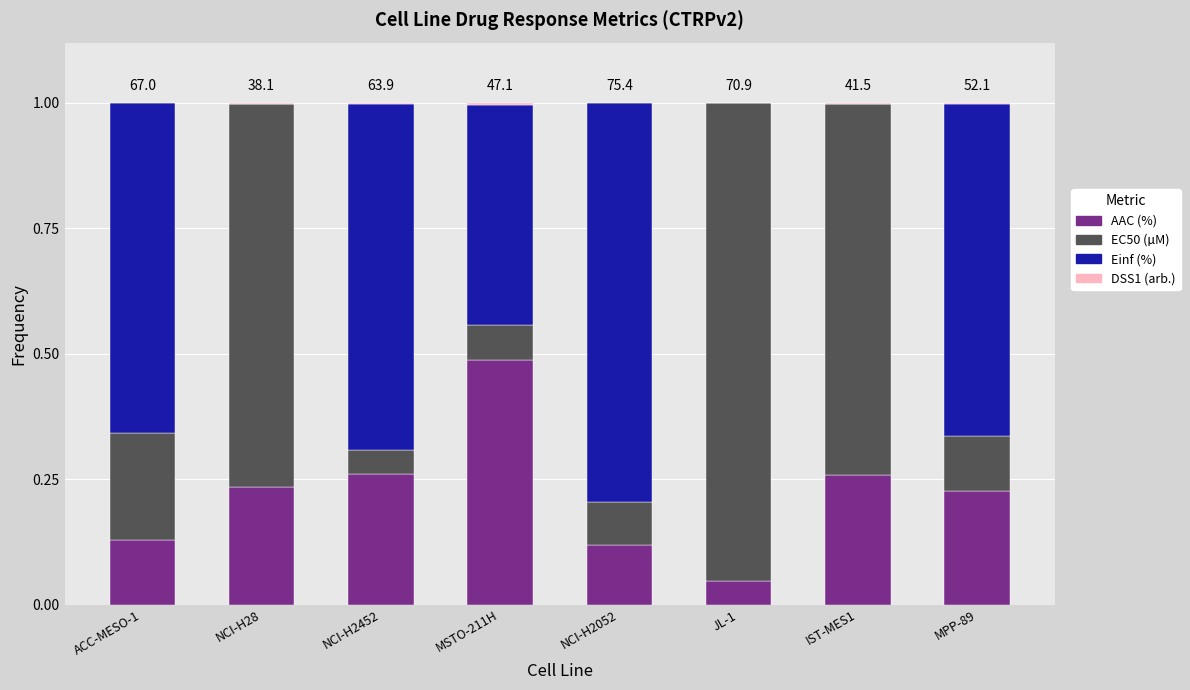

The AAC (%) series shows 0.1 at JL-1. True or false?

False